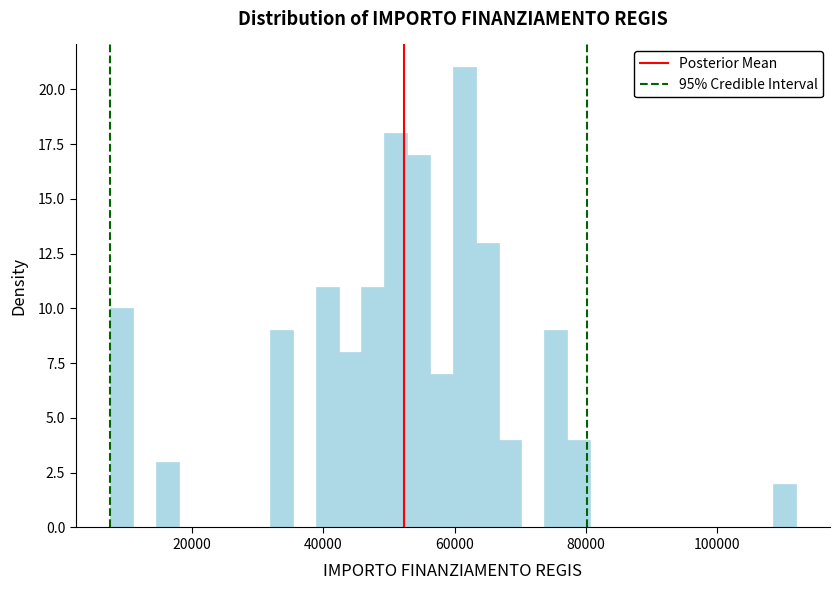

Around what value on the x-axis is the tallest bar? Give the approximate position of its centre, as read against the axis.

62000